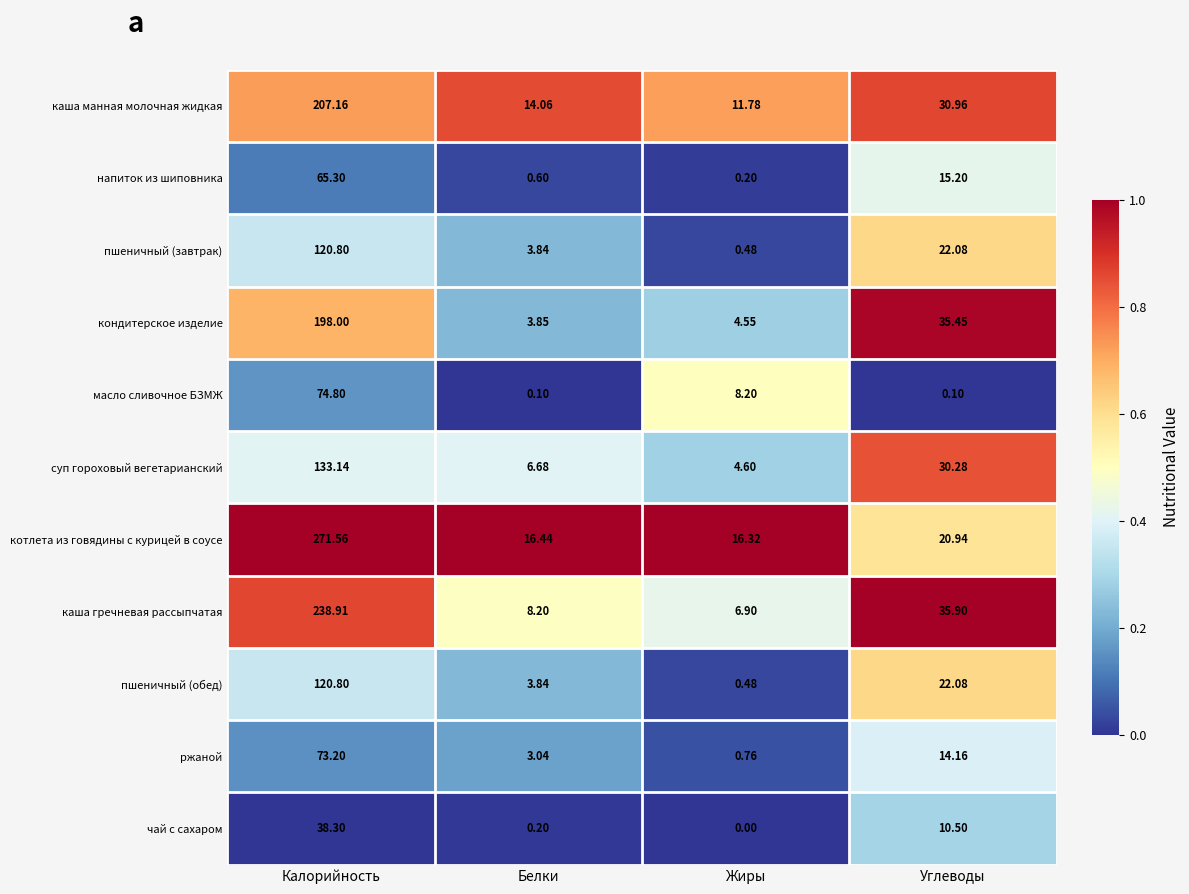

List the labels in order of пшеничный (обед) value, smallest first.

Жиры, Белки, Углеводы, Калорийность